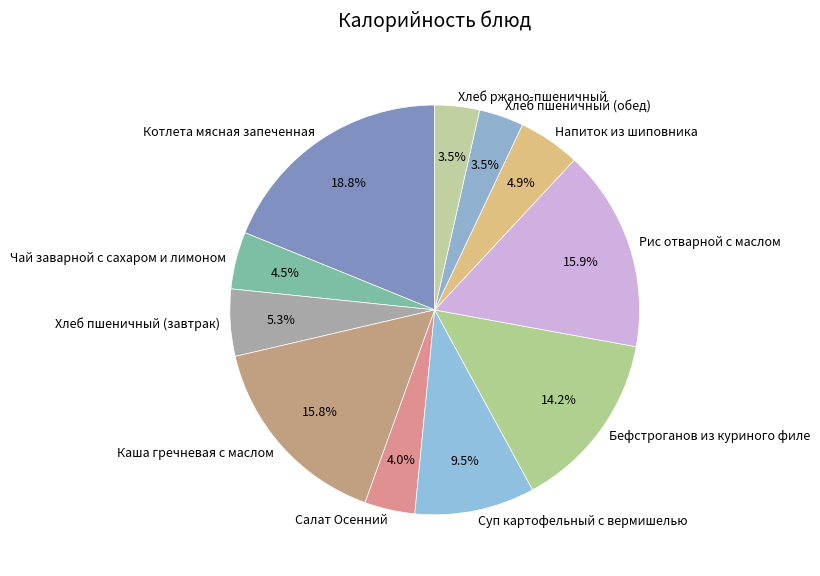

To the nearest percent, what is the average slice percentage?

9%